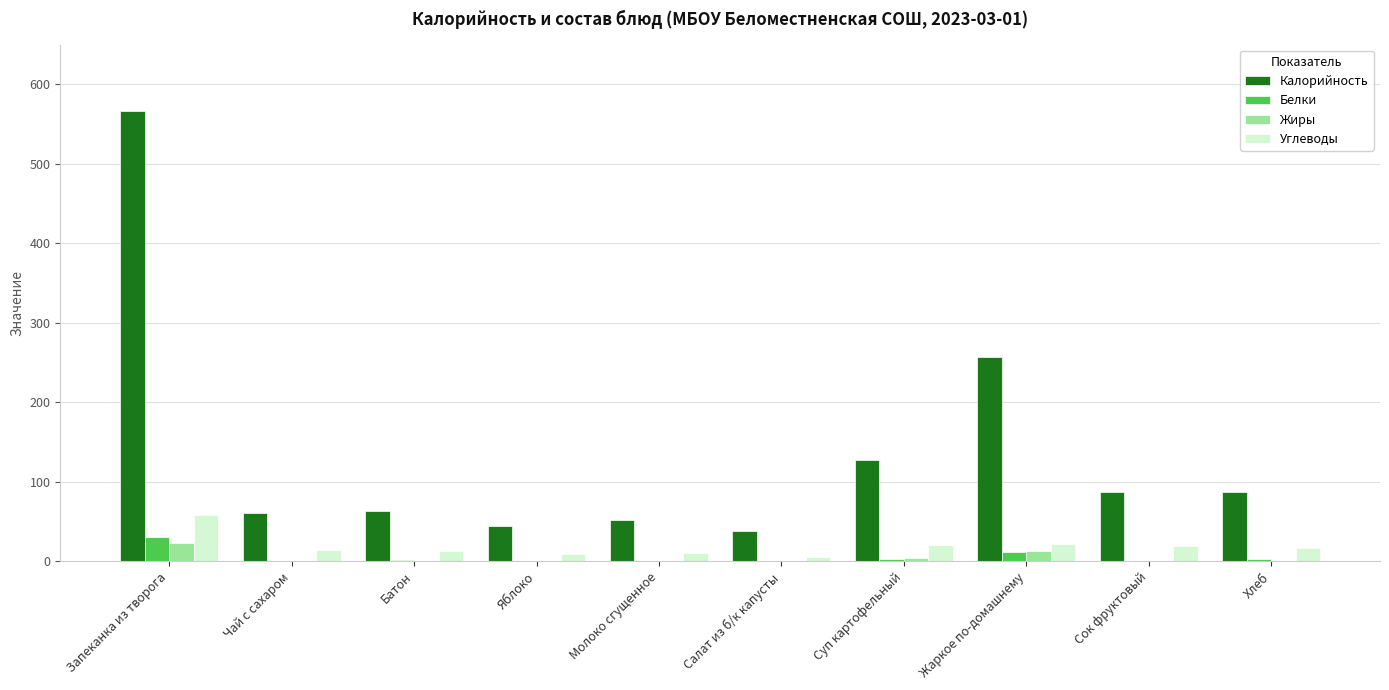

What is the highest value of the Калорийность series?

567